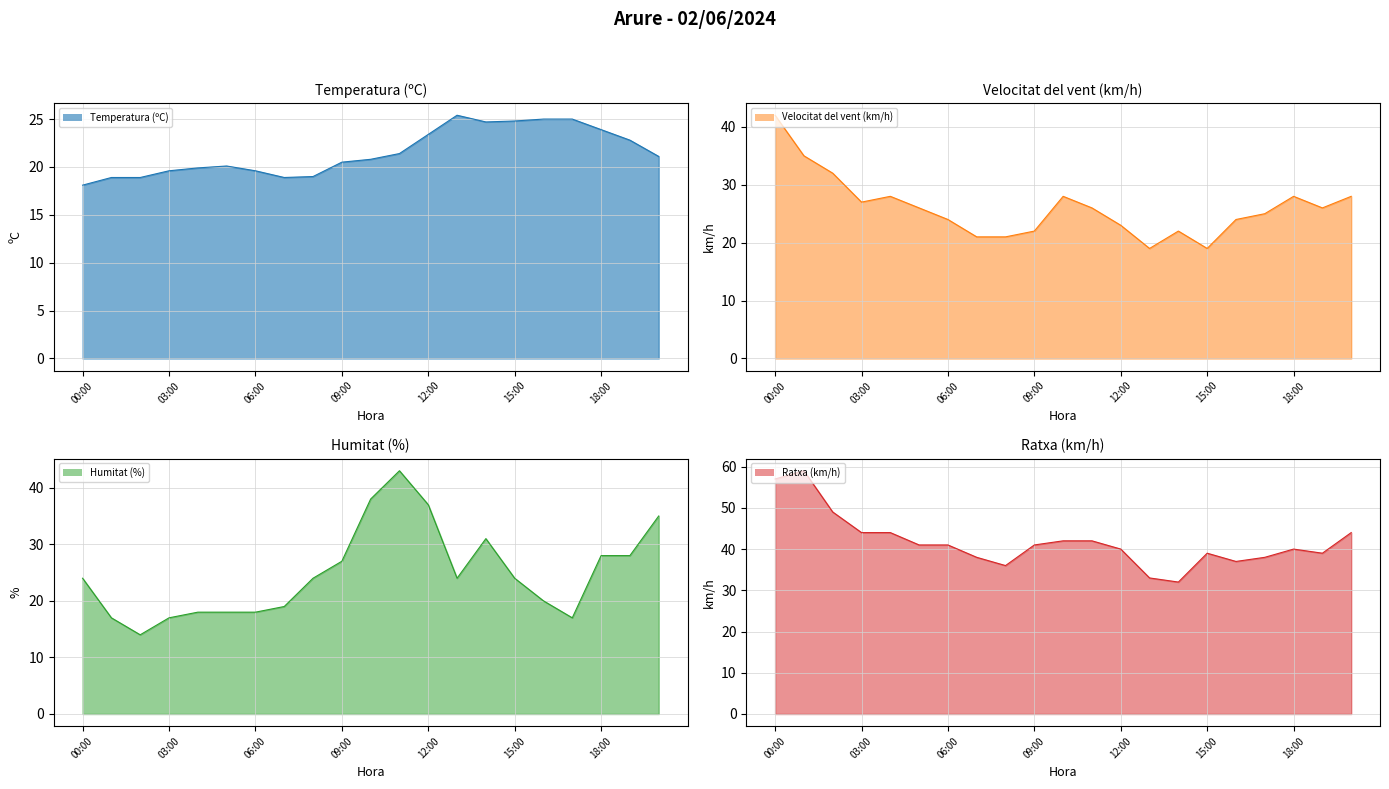

Does the chart display data point markers on the line(s)?

No